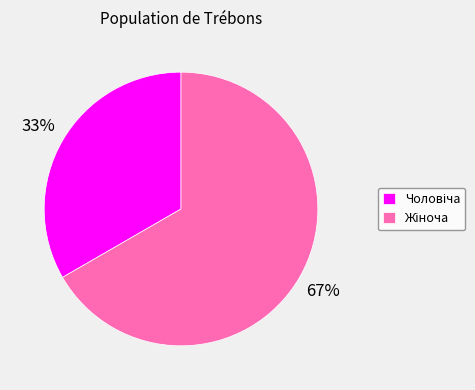

How many slices are in this pie chart?

2